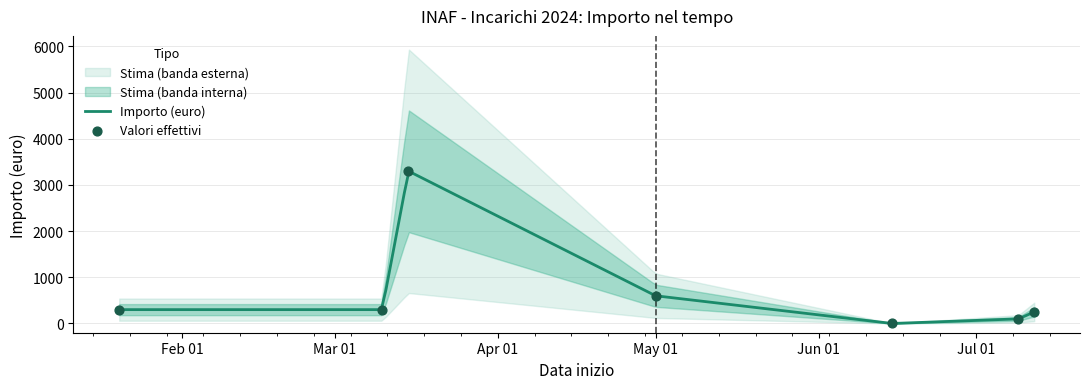

What is the change in value from 2024-03-10 to 2024-03-15?

+3000